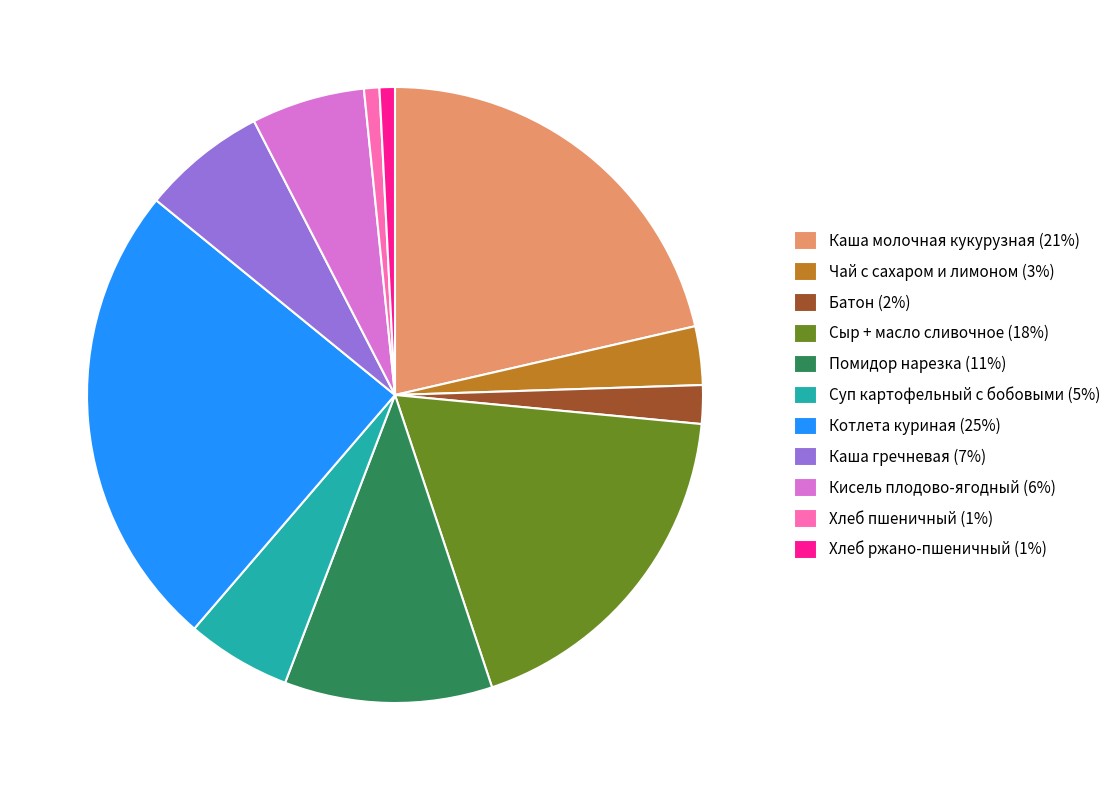

Between Сыр + масло сливочное (18%) and Батон (2%), which is larger?

Сыр + масло сливочное (18%)